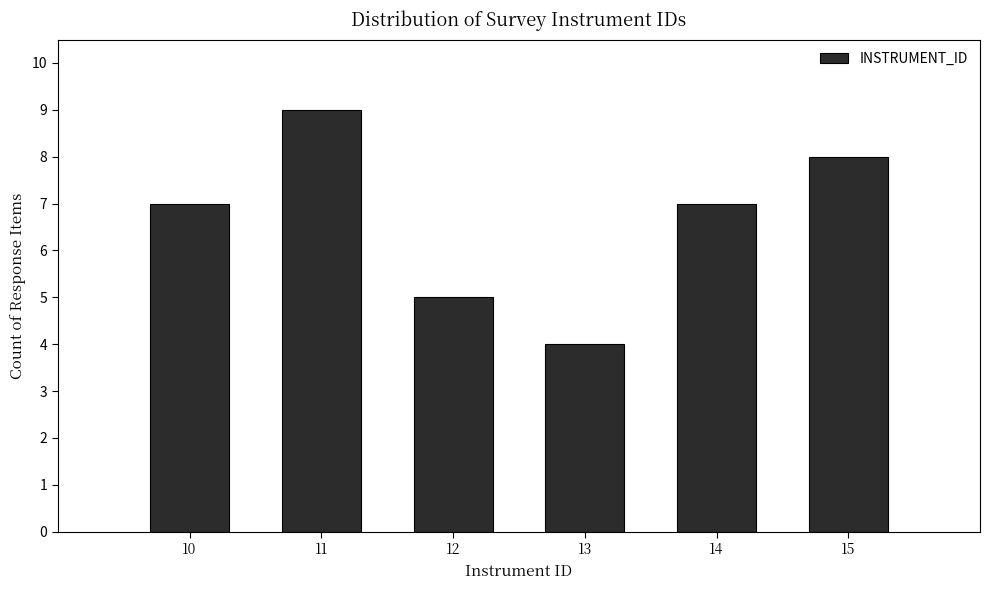

Reading left to right, what are all the values shown in this chart?

7	9	5	4	7	8